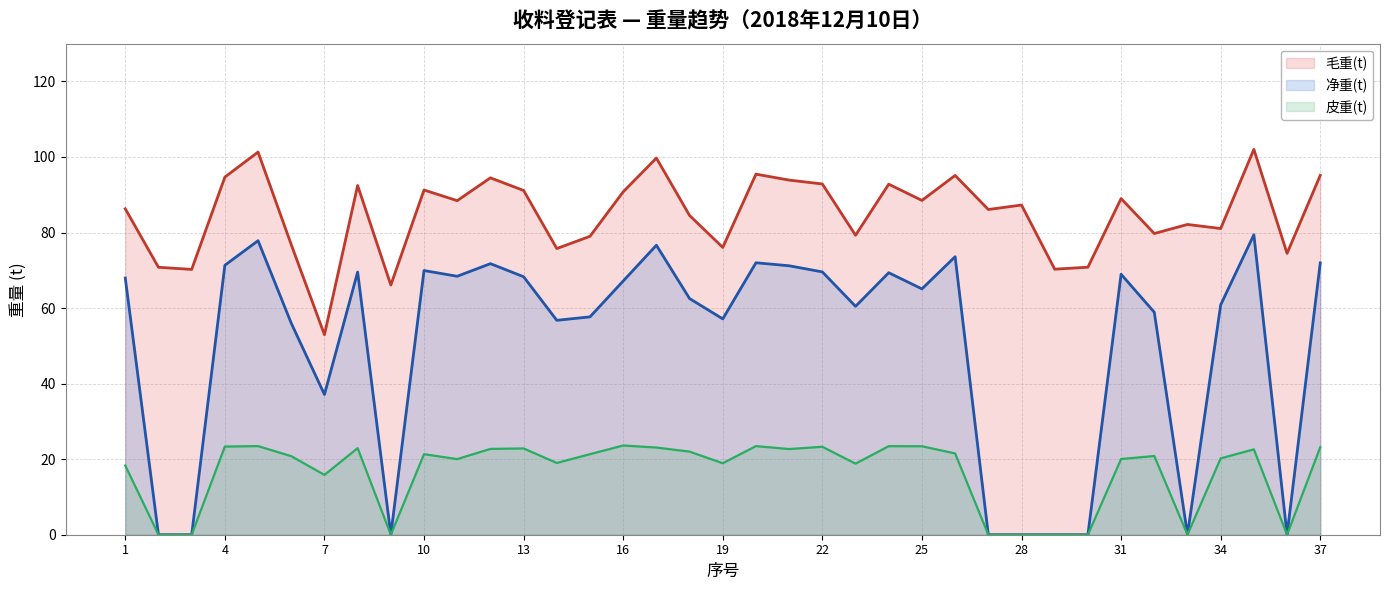

True or false: 皮重(t) and 净重(t) intersect in this chart.

False